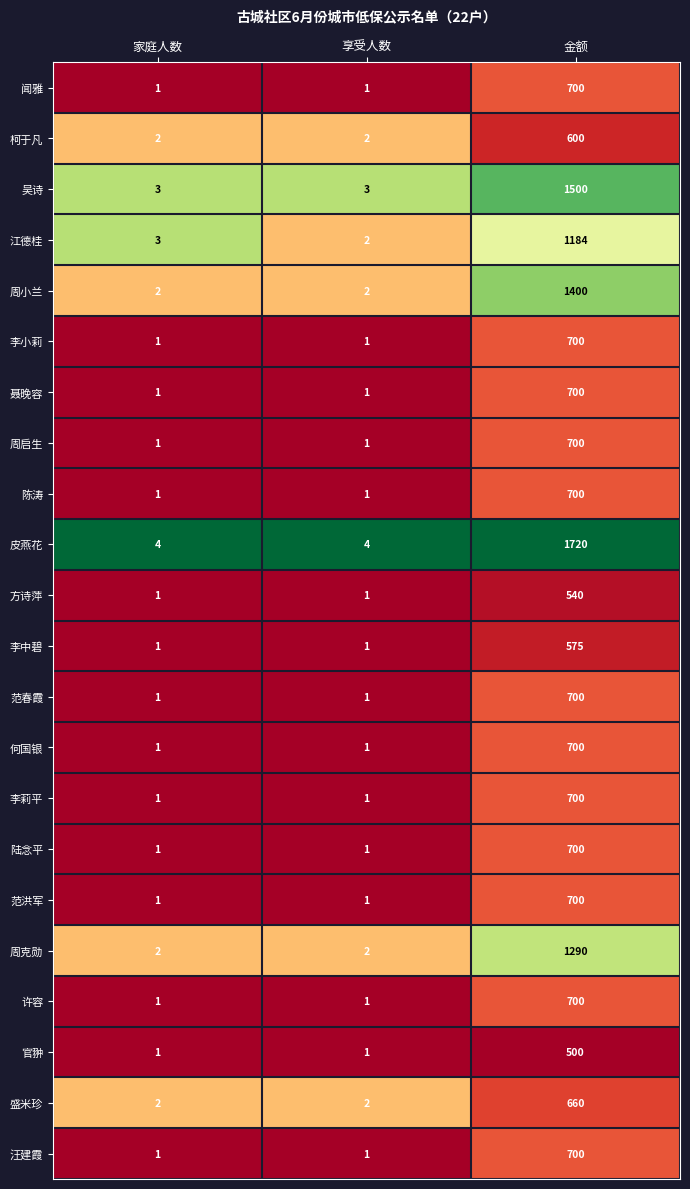

What is the total value across all series at 家庭人数?

33